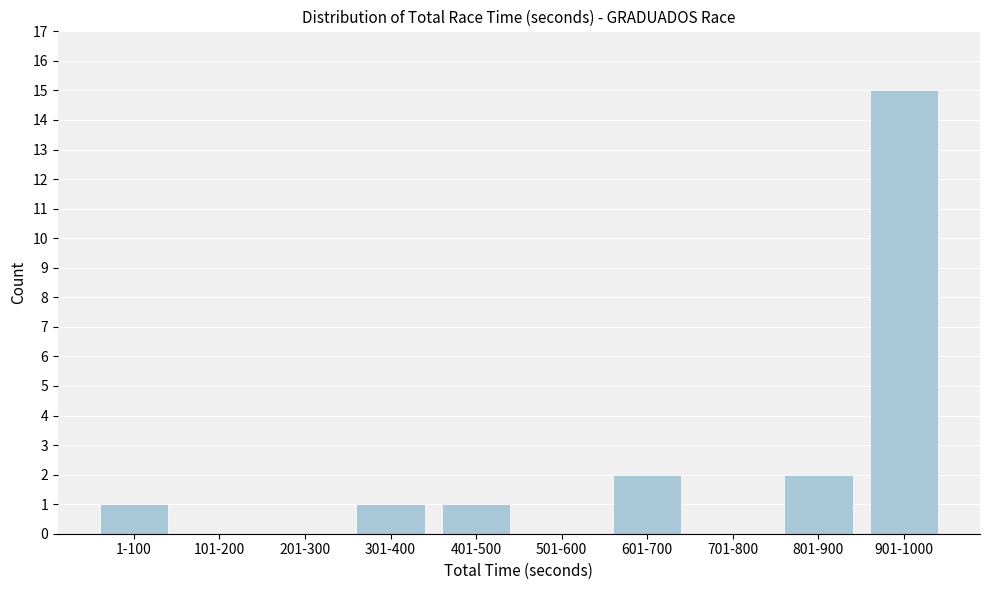

Reading right to left, list all the values displayed in this chart.

901-1000=15	801-900=2	701-800=0	601-700=2	501-600=0	401-500=1	301-400=1	201-300=0	101-200=0	1-100=1